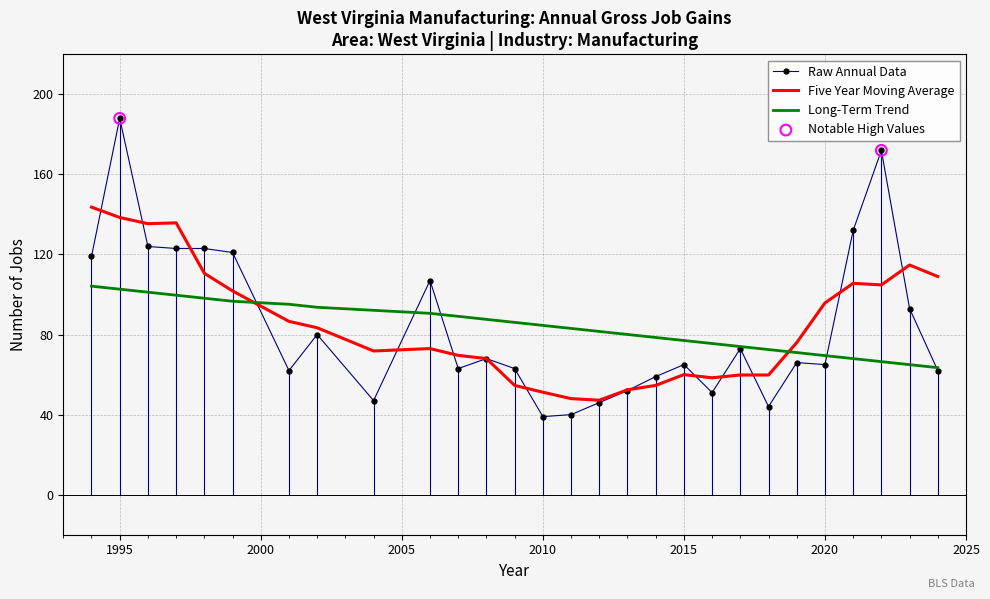

What is the maximum value shown in the chart?

188.0